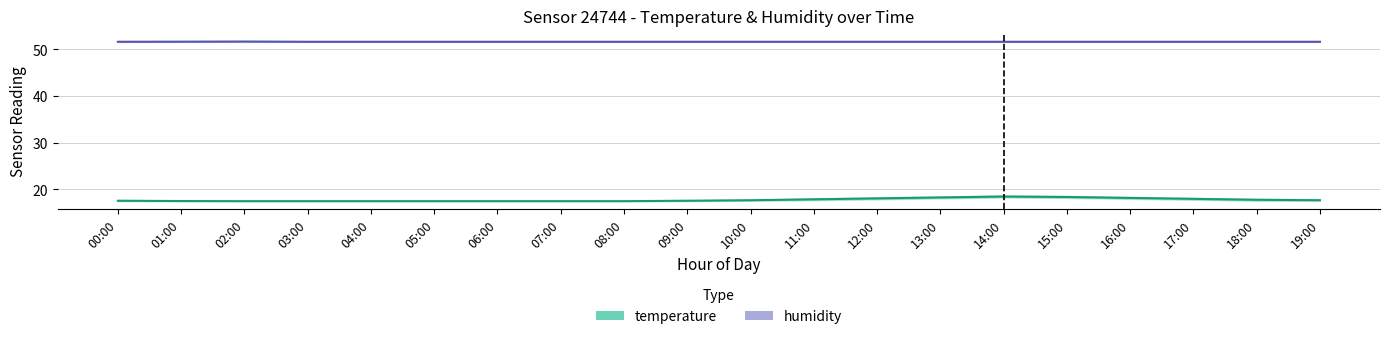

At 12:00, list the series in order from largest to smallest.

humidity, temperature